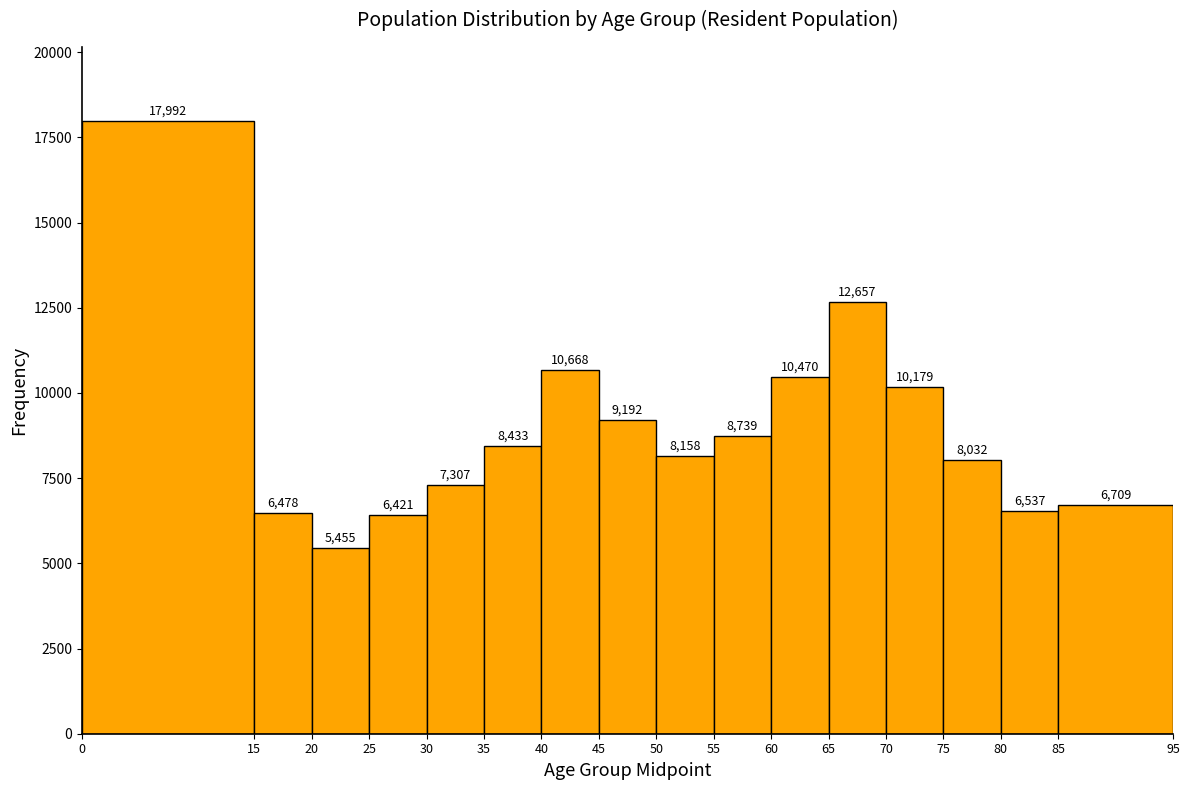

Which range on the x-axis has the tallest bar?

0 to 15